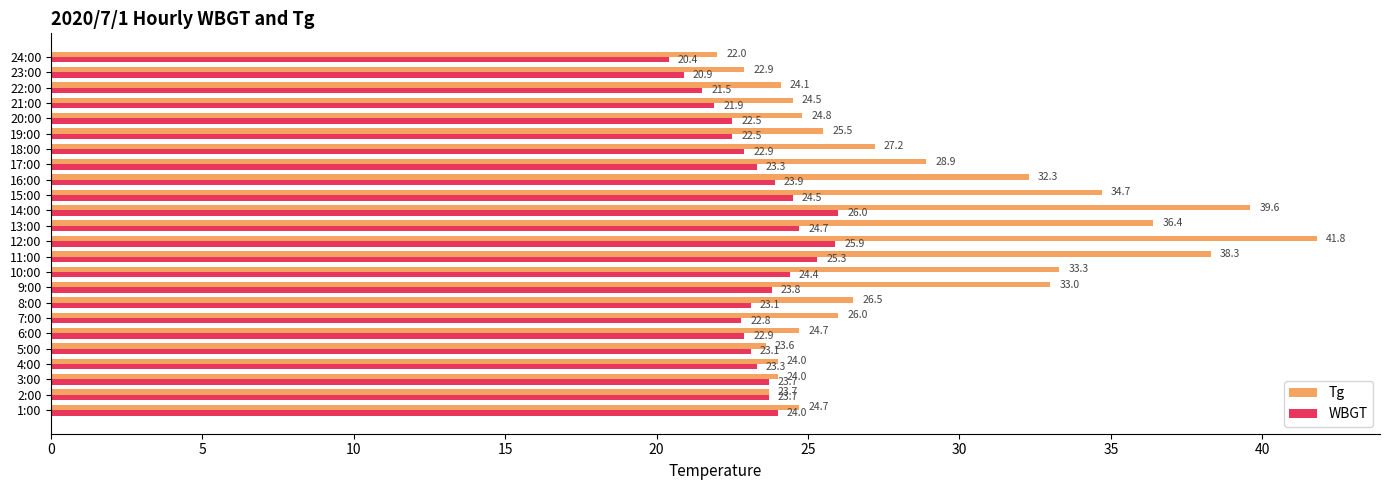

What is the greatest value displayed?

41.8